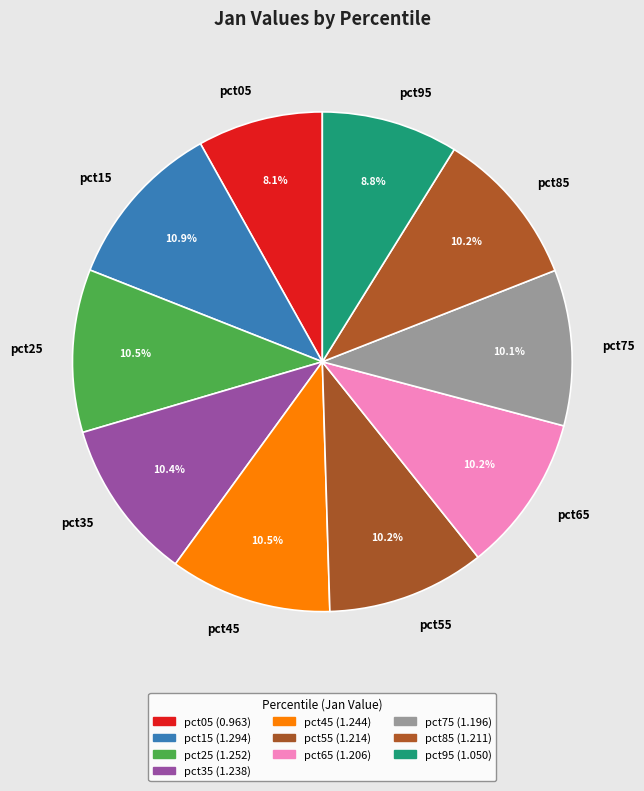

Does pct95 represent more than half of the total?

No